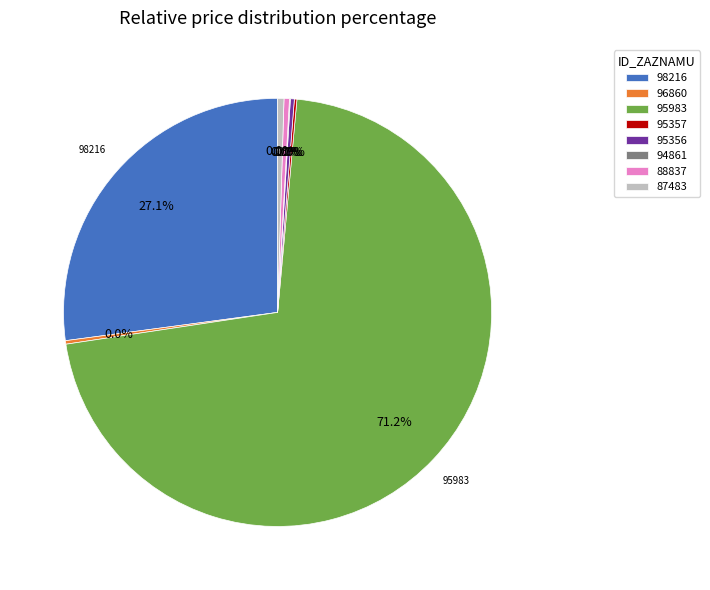

What is the change in value from 95356 to 87483?

+44000